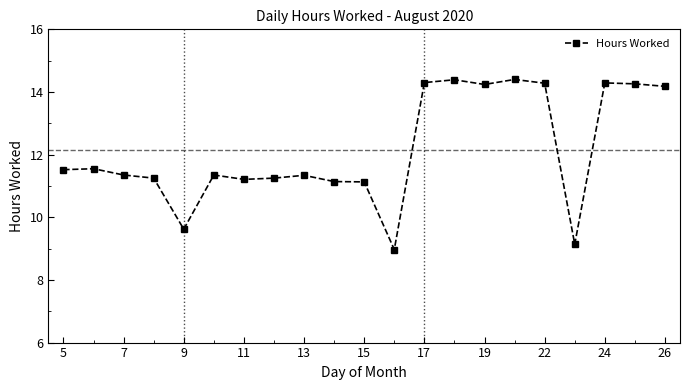

What is the greatest value displayed?

14.4